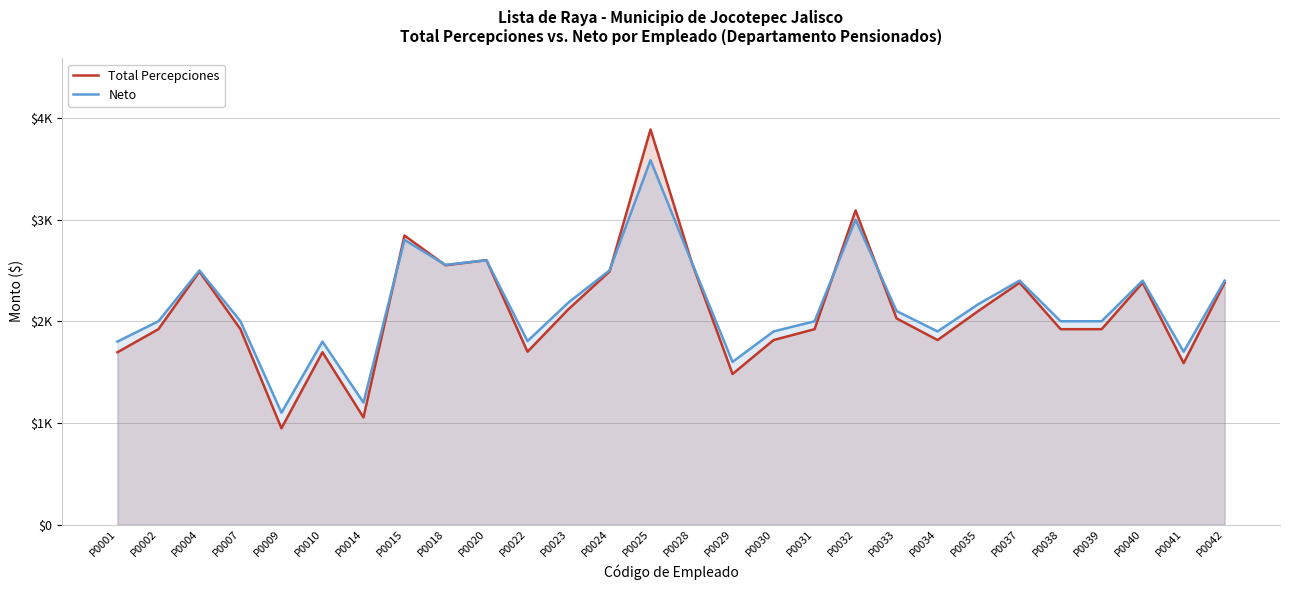

What is the value of the Neto point at the 26th from the left?

2400